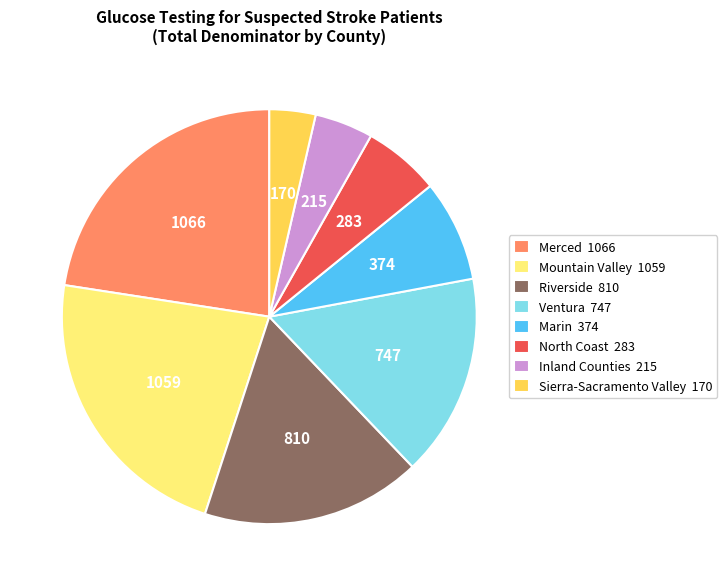

What is the smallest slice in the pie chart?

Sierra-Sacramento Valley 170